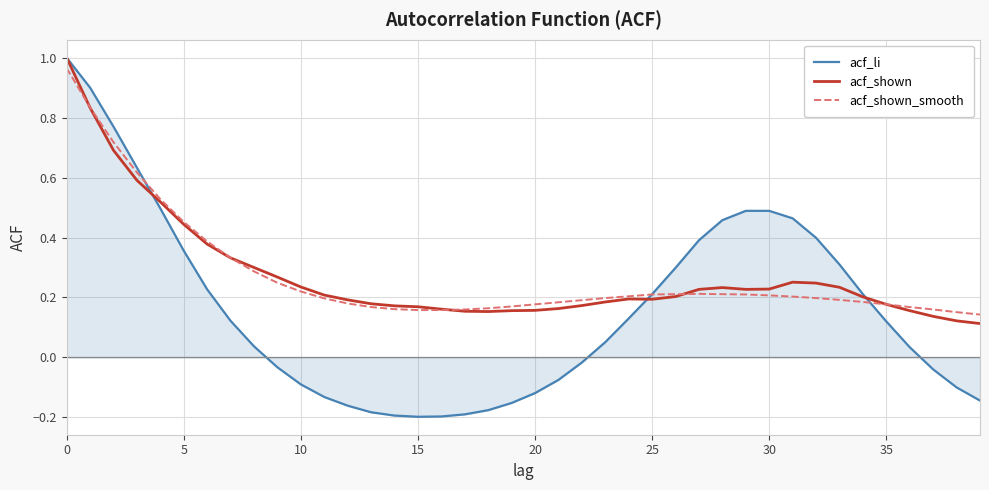

Which series has the largest range (max minus min)?

acf_li